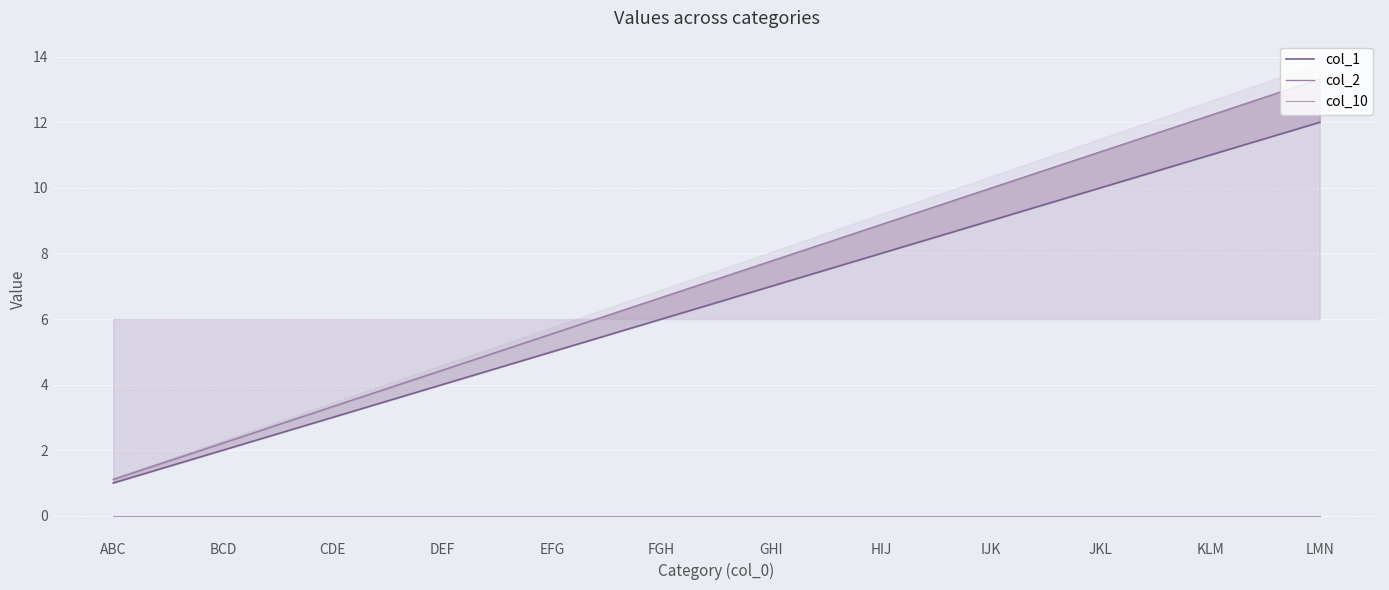

What is the difference between the second highest and minimum values in the col_1 series?

10.0